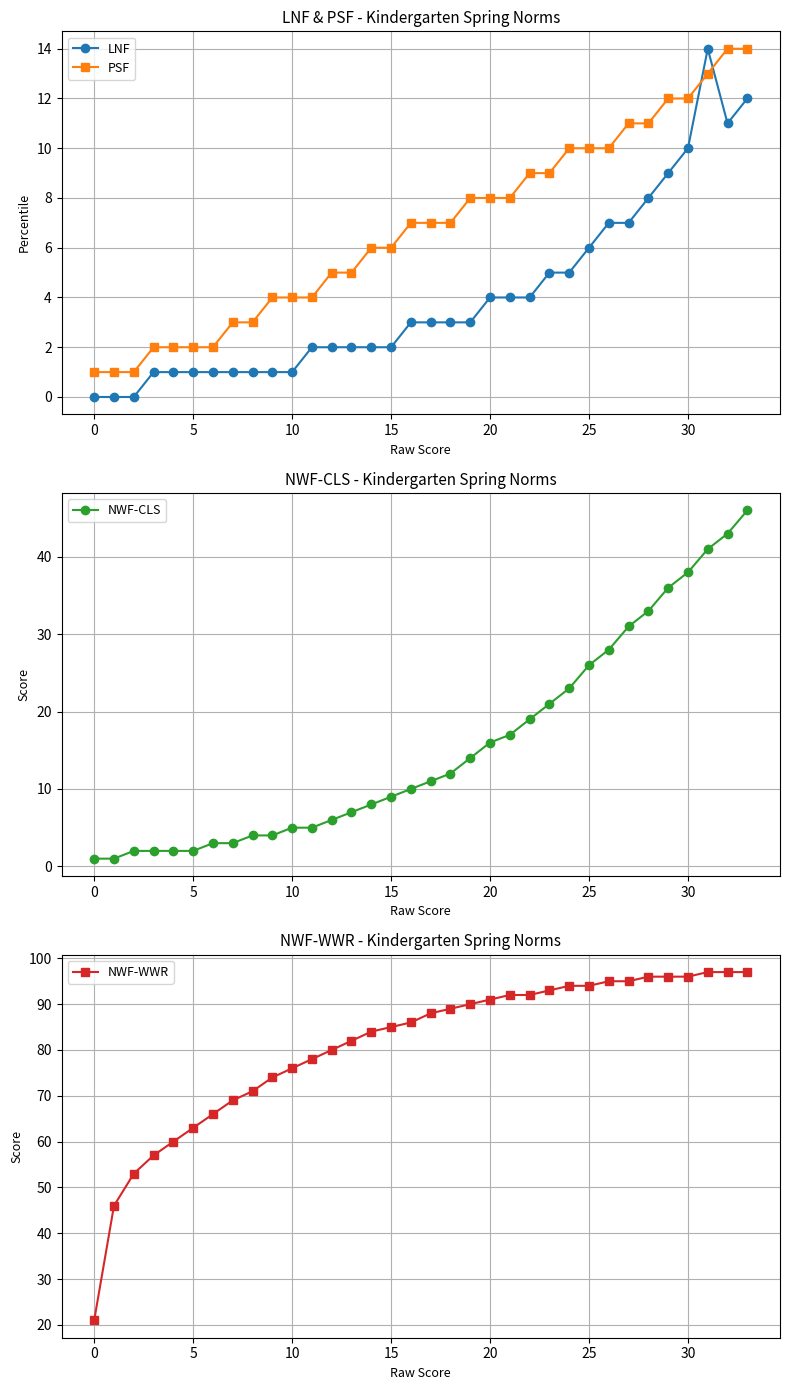

Which series has the largest range (max minus min)?

NWF-WWR